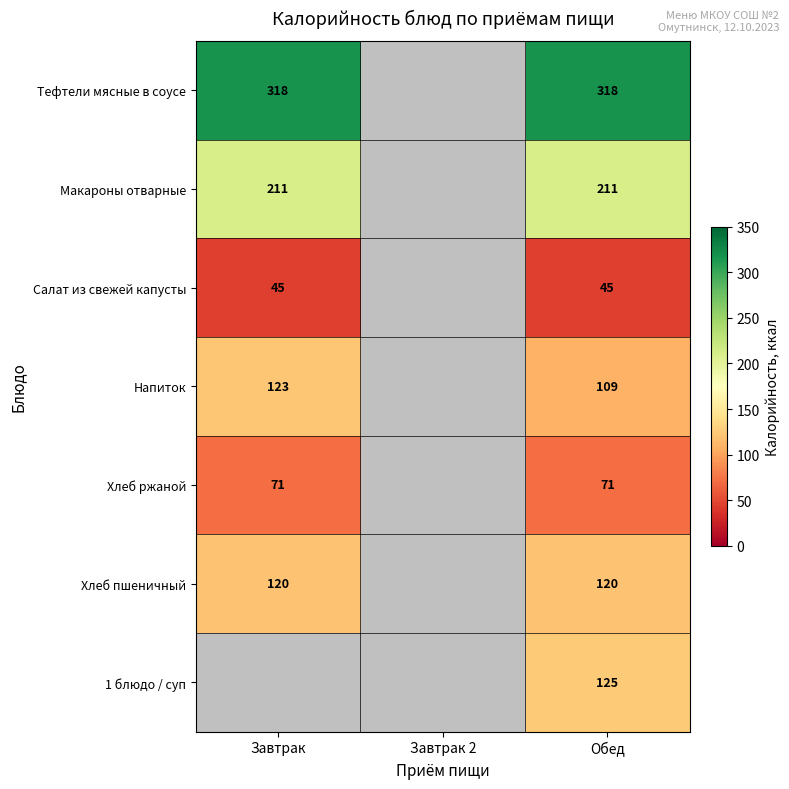

Rank the series at Обед from lowest to highest value.

Салат из свежей капусты, Хлеб ржаной, Напиток, Хлеб пшеничный, 1 блюдо / суп, Макароны отварные, Тефтели мясные в соусе